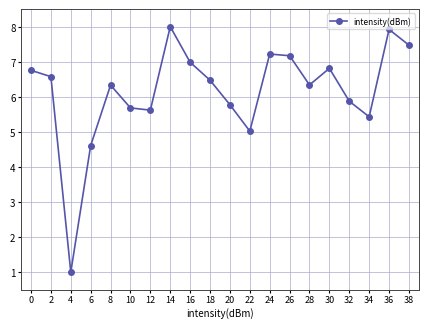

Does the chart have visible grid lines?

Yes